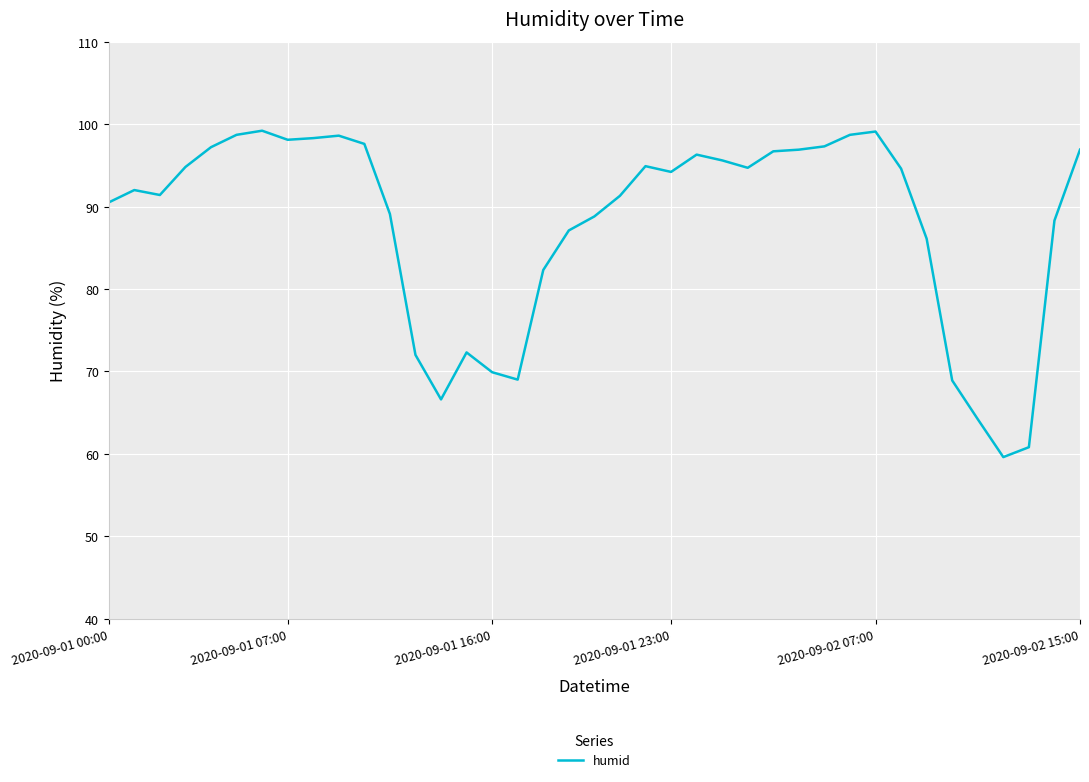

How many distinct data groups are displayed?

1